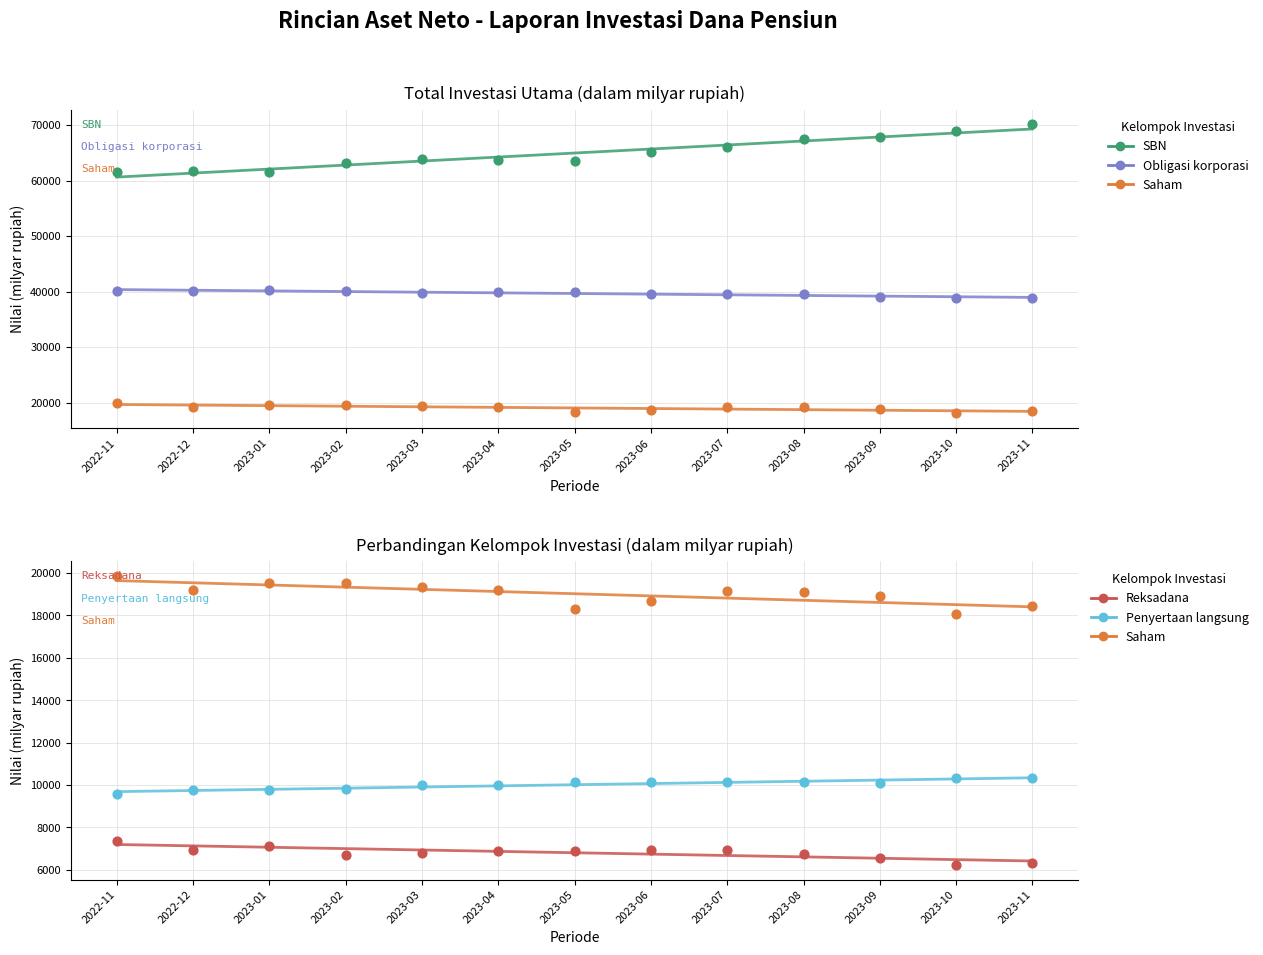

Which series reaches the minimum Y coordinate?

Reksadana